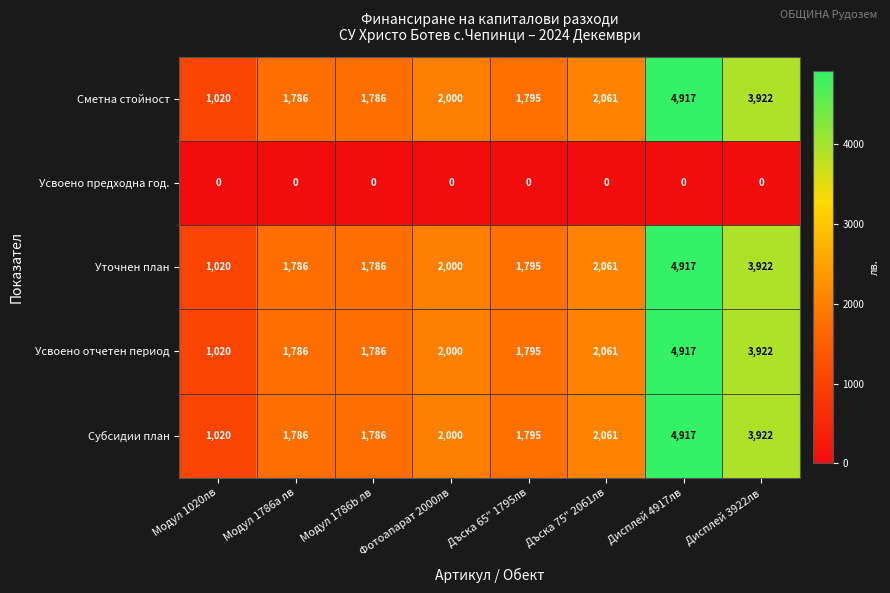

The value of Субсидии план at Модул 1786a лв is 551. True or false?

False